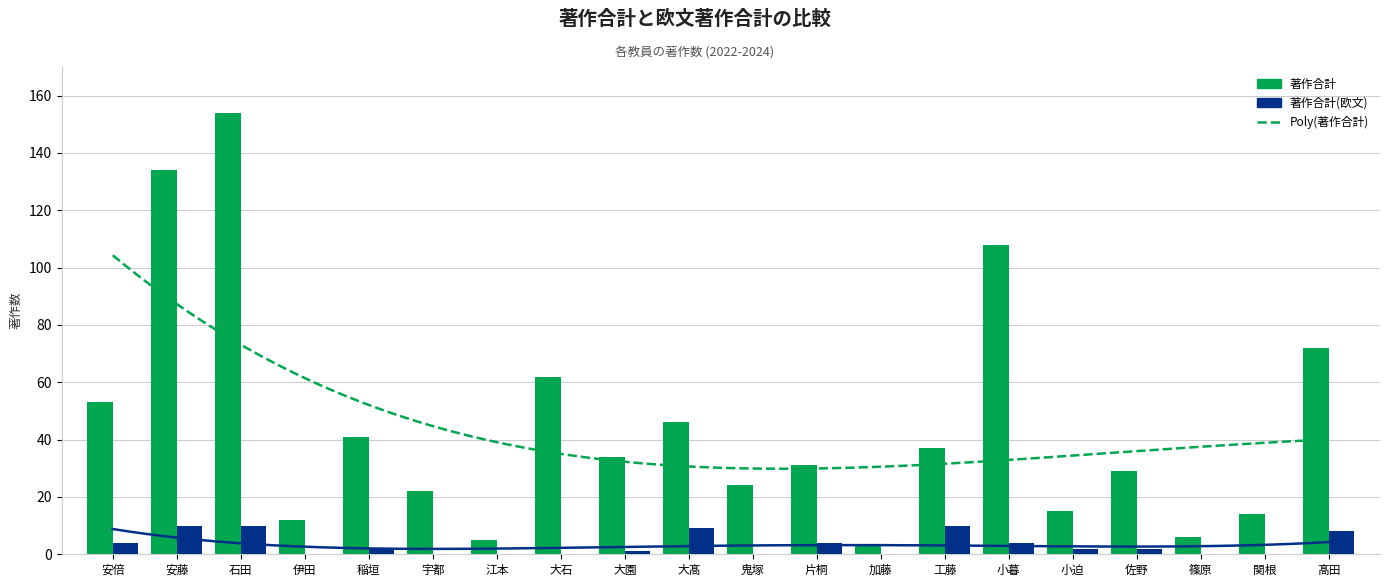

What is the value of the 著作合計 bar at the 1st from the left?

53